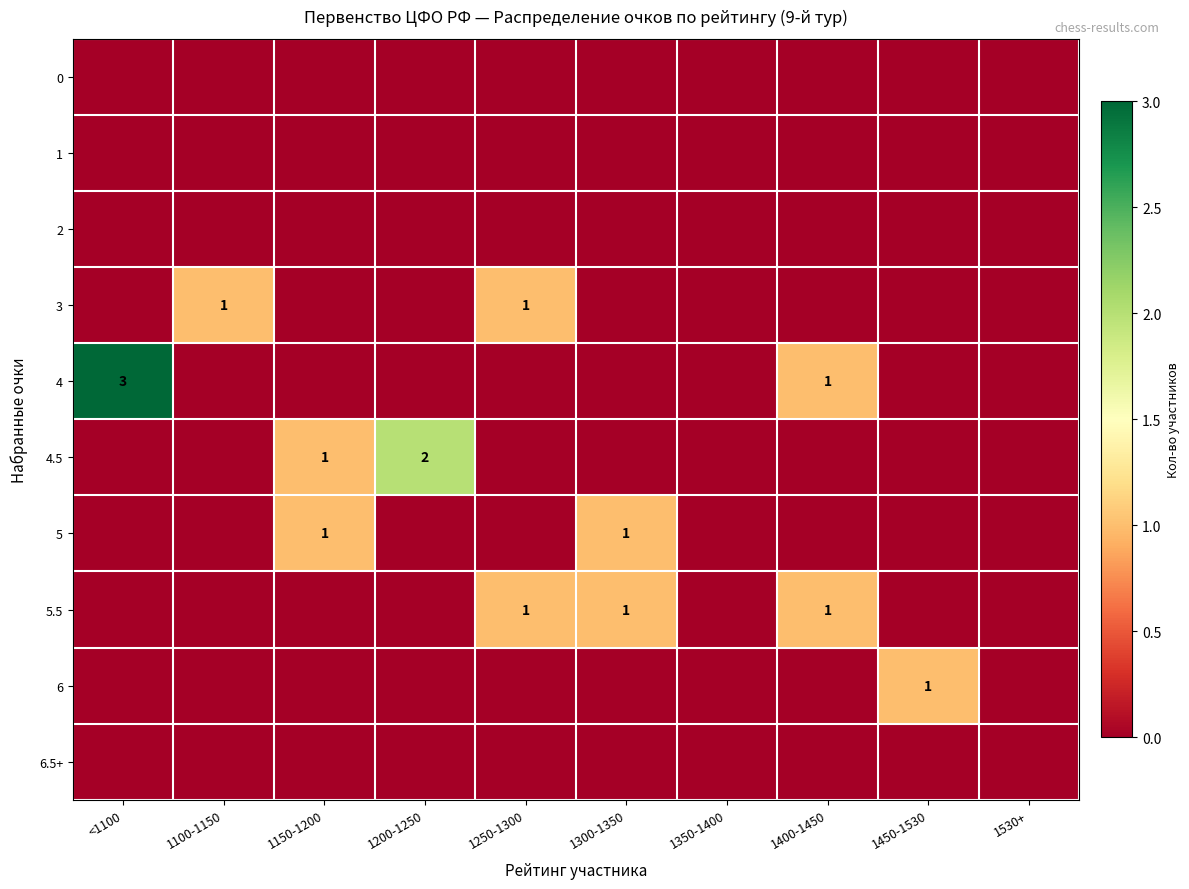

True or false: 5.5 has a value of 0 at 1300-1350.

False